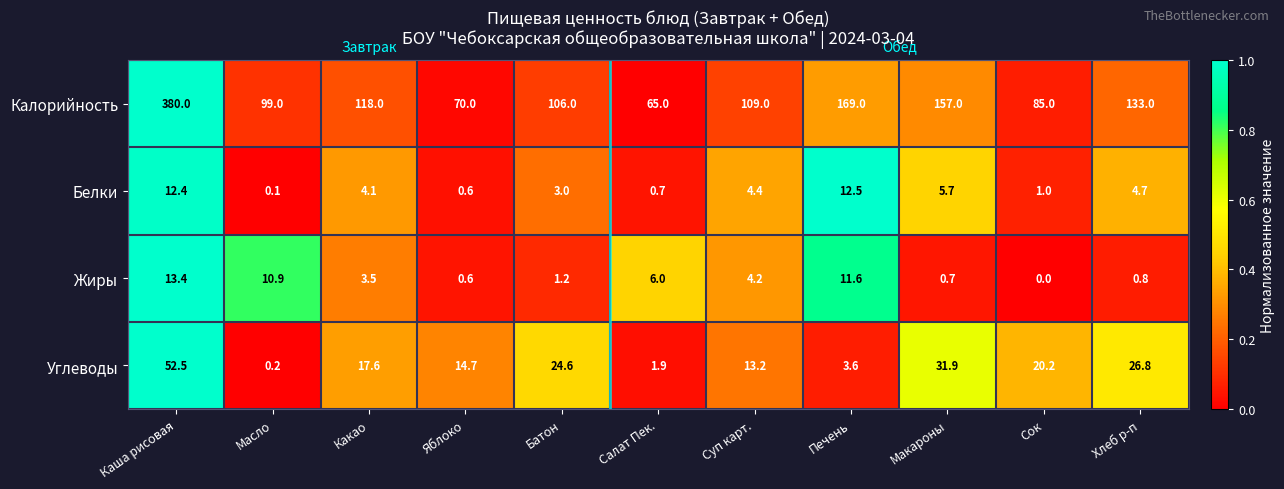

What is the difference between the maximum and minimum values in the Калорийность series?

315.0